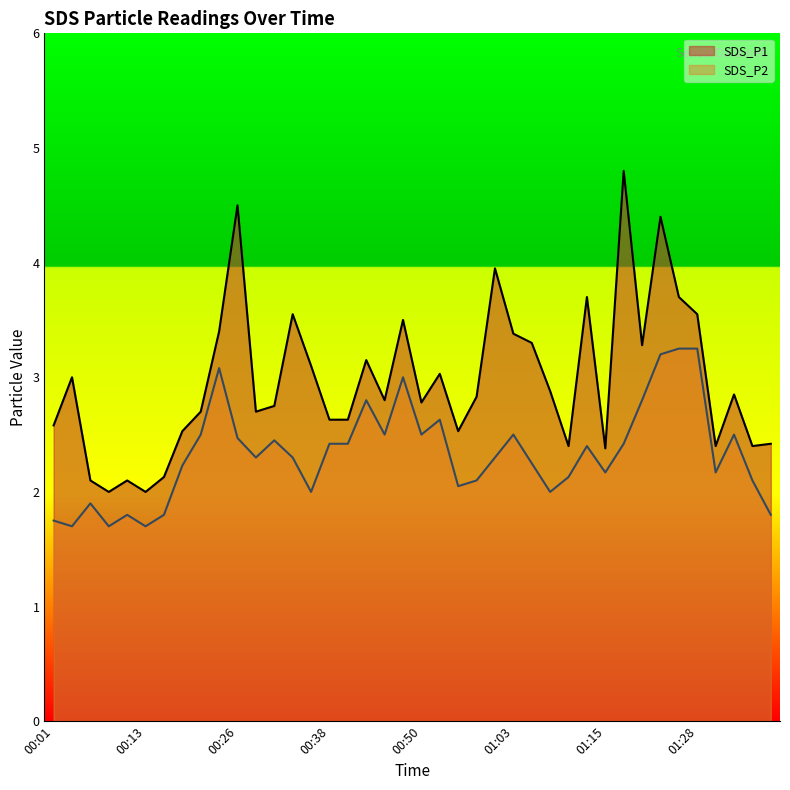

How many lines are shown in the chart?

2